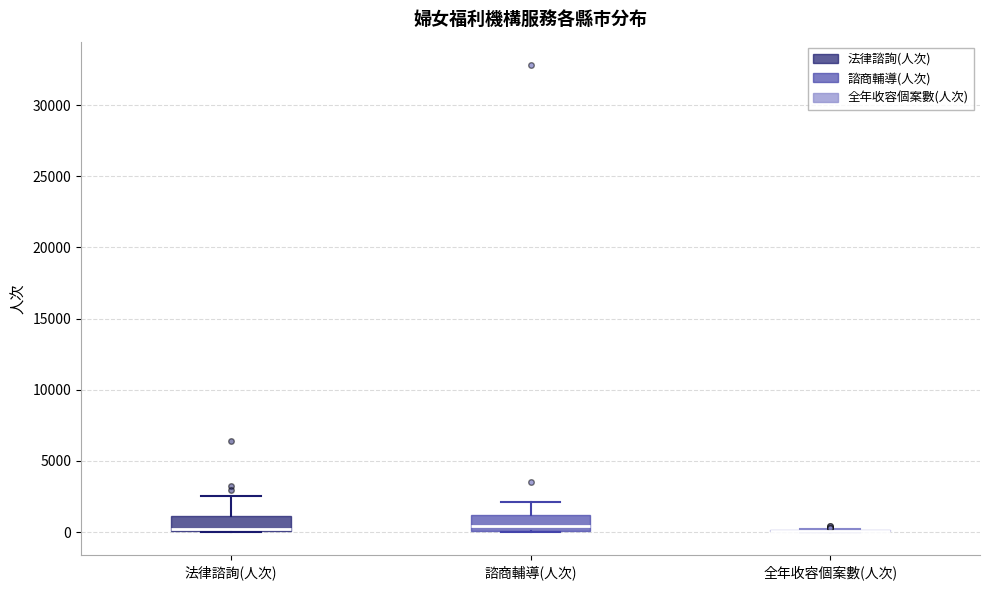

Reading left to right, transcribe this box plot: for each box, give where its median line is, the range the box spans, and where its two whiskers end, as read against the y-axis. The values are not printed on the chart, so give them approximately, as read against the axis.

法律諮詢(人次): median 0 (drawn on the box's lower edge), box 0 to 1000, whiskers 0 to 2500
諮商輔導(人次): median 500, box 0 to 1000, whiskers 0 to 2000
全年收容個案數(人次): box collapsed to a line at 0, whiskers 0 to 0